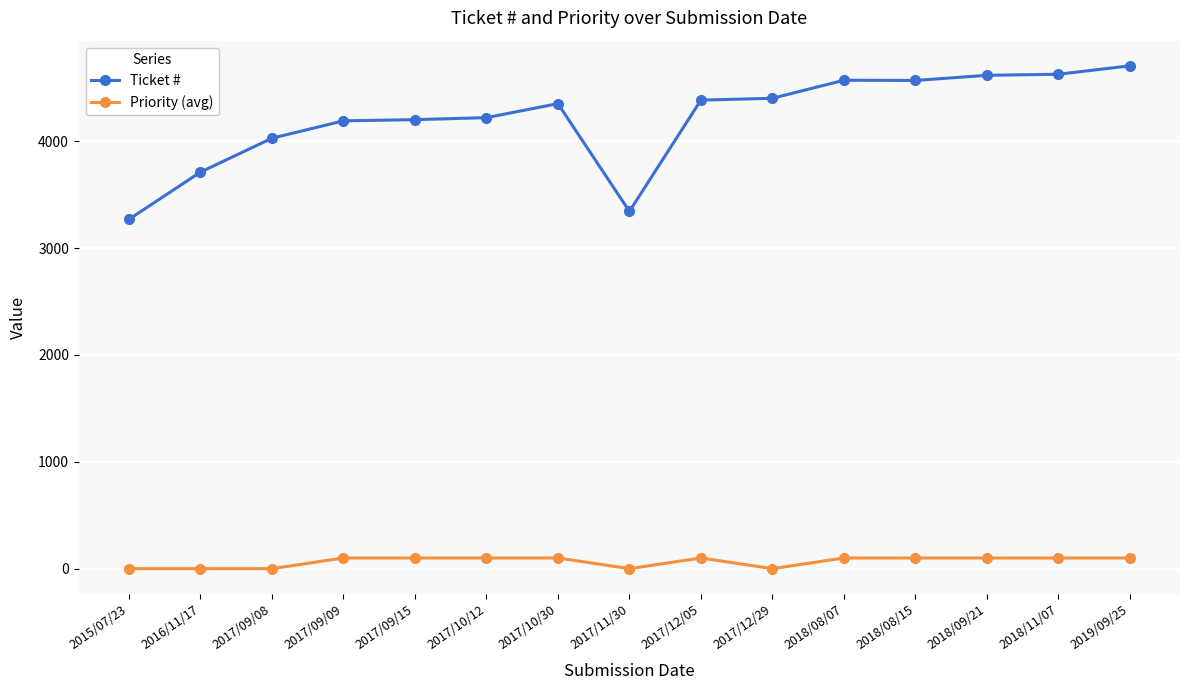

What is the average value of the Ticket # series?

4213